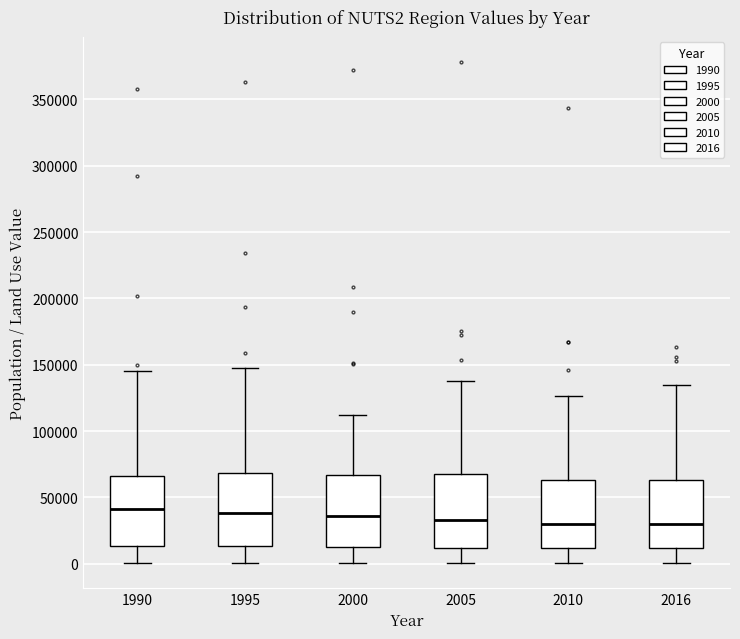

Reading left to right, transcribe this box plot: for each box, give where its median line is, the range the box spans, and where its two whiskers end, as read against the y-axis. The values are not printed on the chart, so give them approximately, as read against the axis.

1990: median 40000, box 15000 to 65000, whiskers 0 to 145000
1995: median 40000, box 15000 to 70000, whiskers 0 to 150000
2000: median 35000, box 15000 to 65000, whiskers 0 to 110000
2005: median 35000, box 10000 to 65000, whiskers 0 to 135000
2010: median 30000, box 10000 to 65000, whiskers 0 to 125000
2016: median 30000, box 10000 to 65000, whiskers 0 to 135000